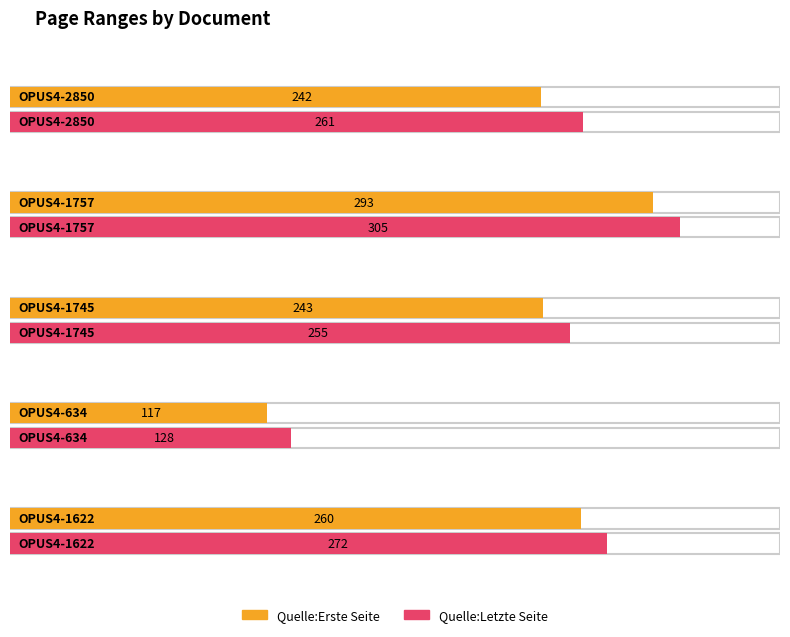

At which label does Quelle:Erste Seite reach its peak?

OPUS4-1757